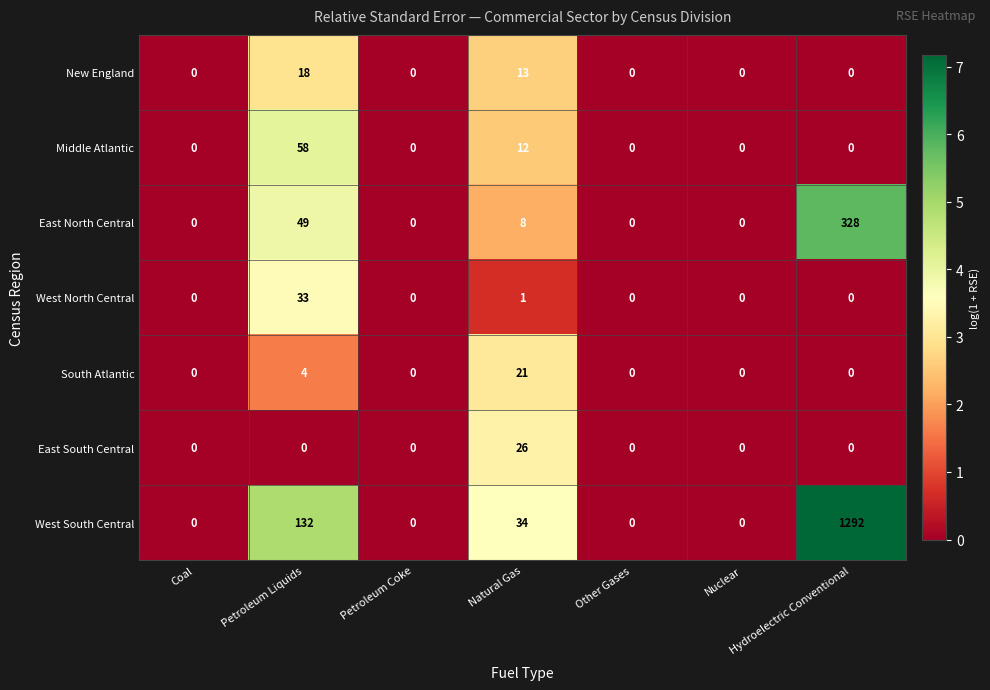

Is it true that East South Central equals 0 at Hydroelectric Conventional?

True